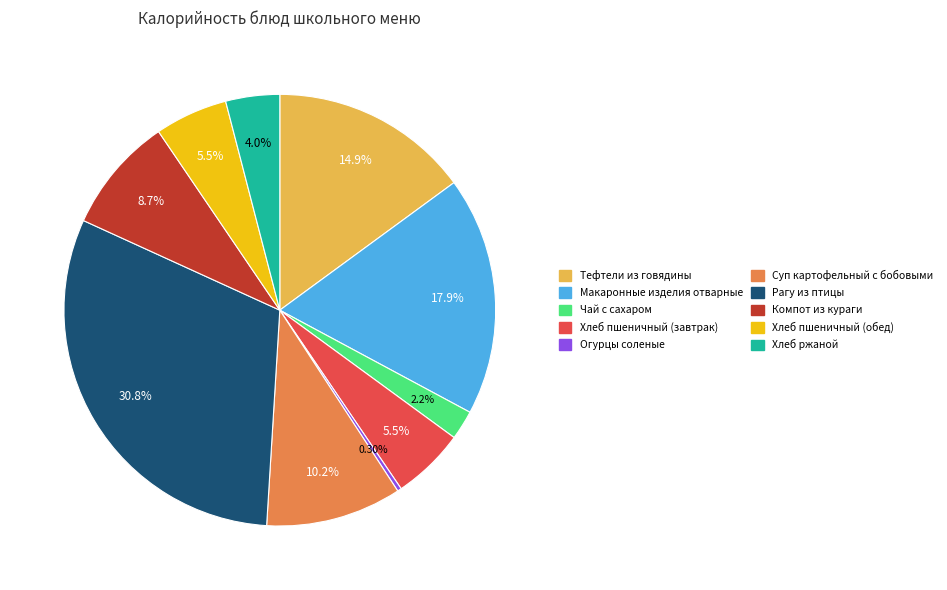

To the nearest percent, what is the difference between the Хлеб пшеничный (завтрак) and Компот из кураги slice percentages?

3%